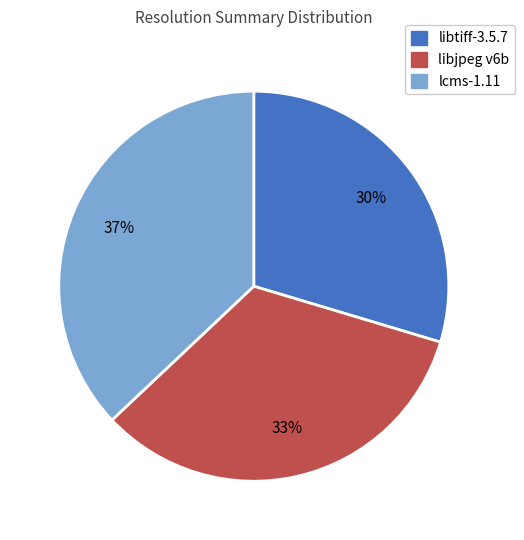

What is the ratio of the value at libtiff-3.5.7 to the value at libjpeg v6b?

0.9